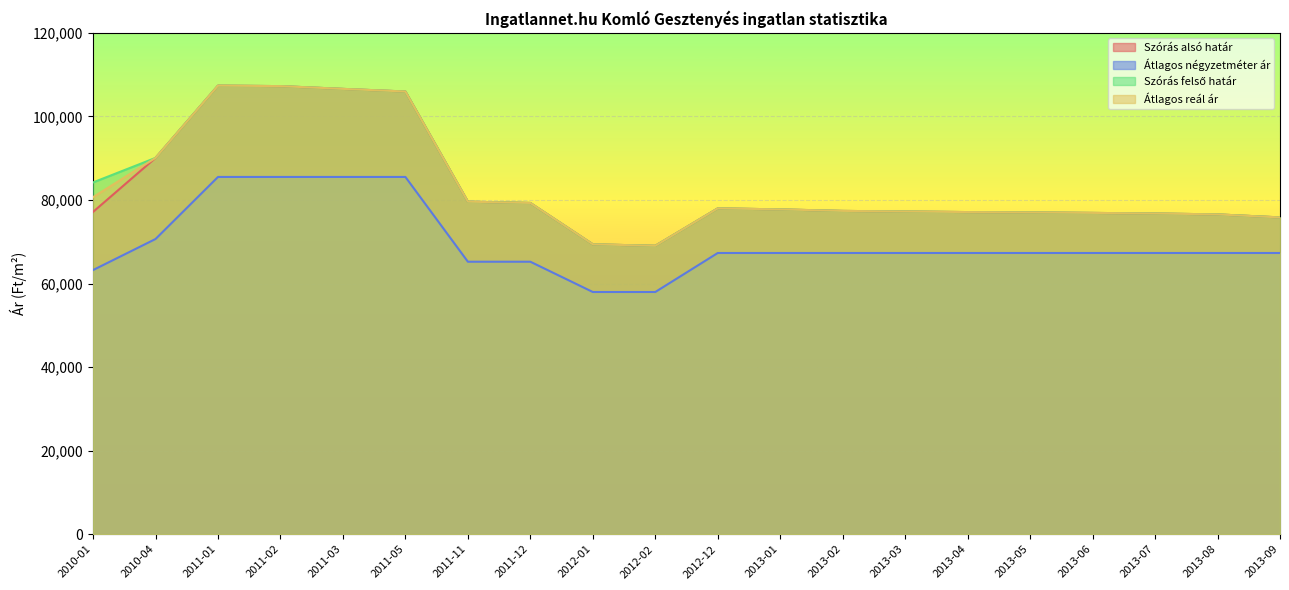

True or false: Szórás alsó határ and Átlagos reál ár cross at least once.

False